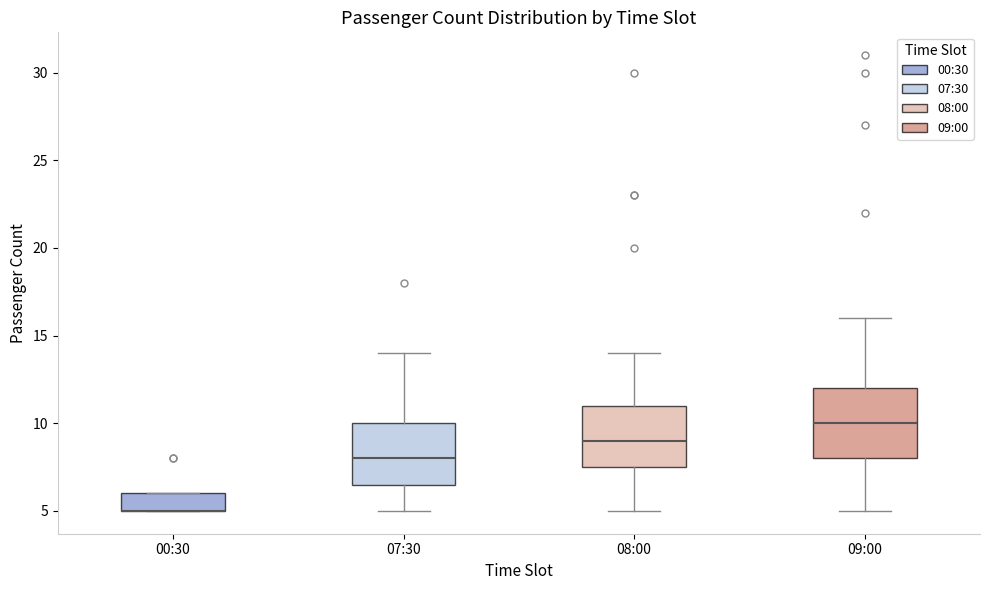

Reading left to right, transcribe this box plot: for each box, give where its median line is, the range the box spans, and where its two whiskers end, as read against the y-axis. The values are not printed on the chart, so give them approximately, as read against the axis.

00:30: median 5.0 (drawn on the box's lower edge), box 5.0 to 6.0, whiskers 5.0 to 6.0
07:30: median 8.0, box 6.5 to 10.0, whiskers 5.0 to 14.0
08:00: median 9.0, box 7.5 to 11.0, whiskers 5.0 to 14.0
09:00: median 10.0, box 8.0 to 12.0, whiskers 5.0 to 16.0